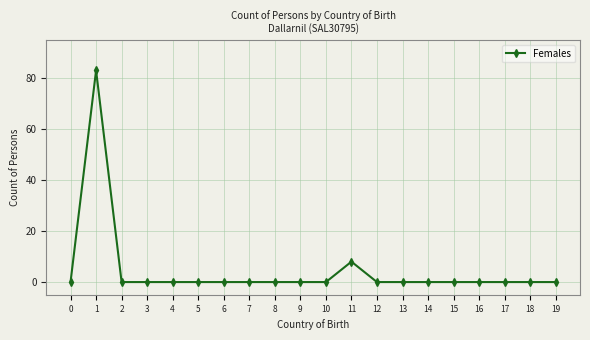

Is it true that the value at 9 is 0?

True